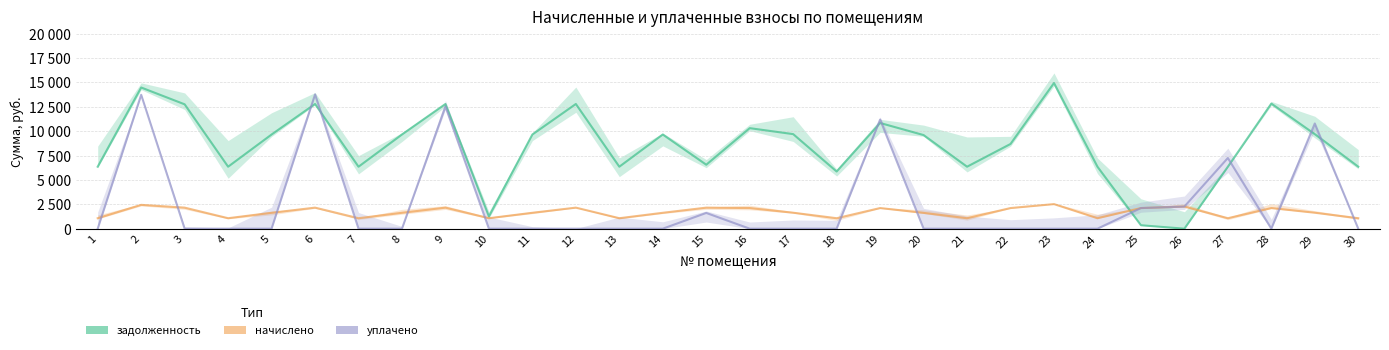

What is the greatest value displayed?

14937.6